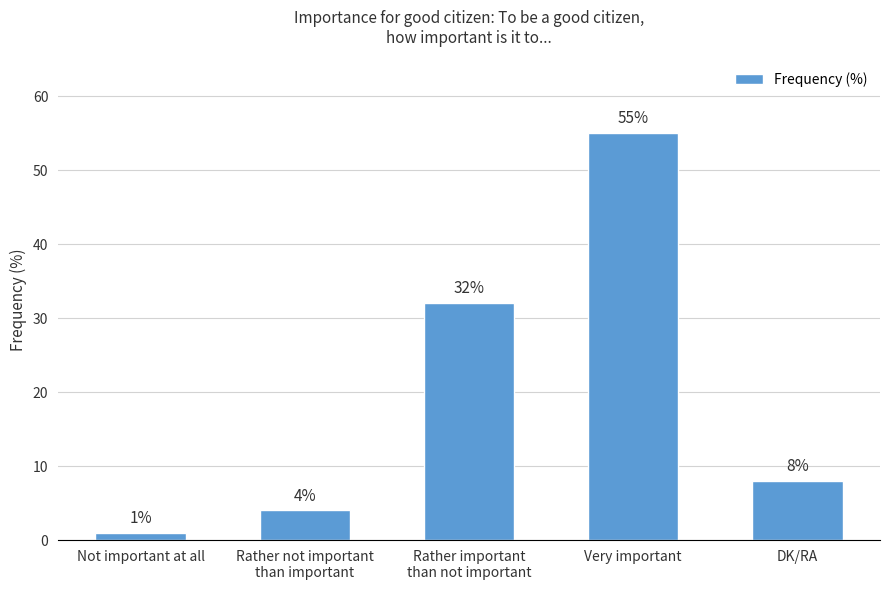

True or false: the data shows 56 at Rather important
than not important.

False